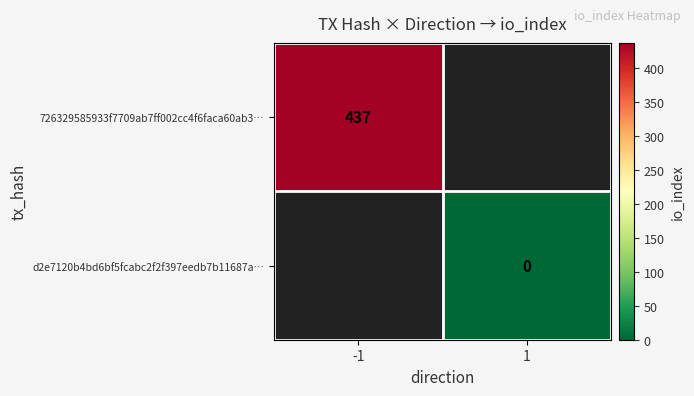

Which label corresponds to the smallest value in the chart?

1